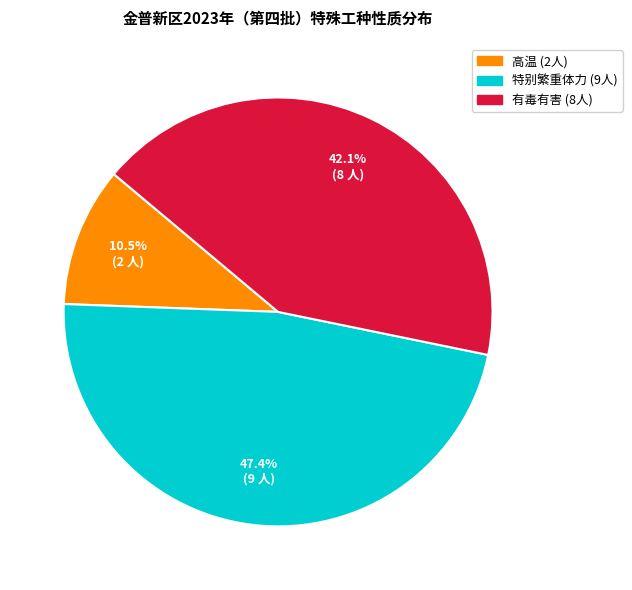

Count the number of slices in the pie.

3